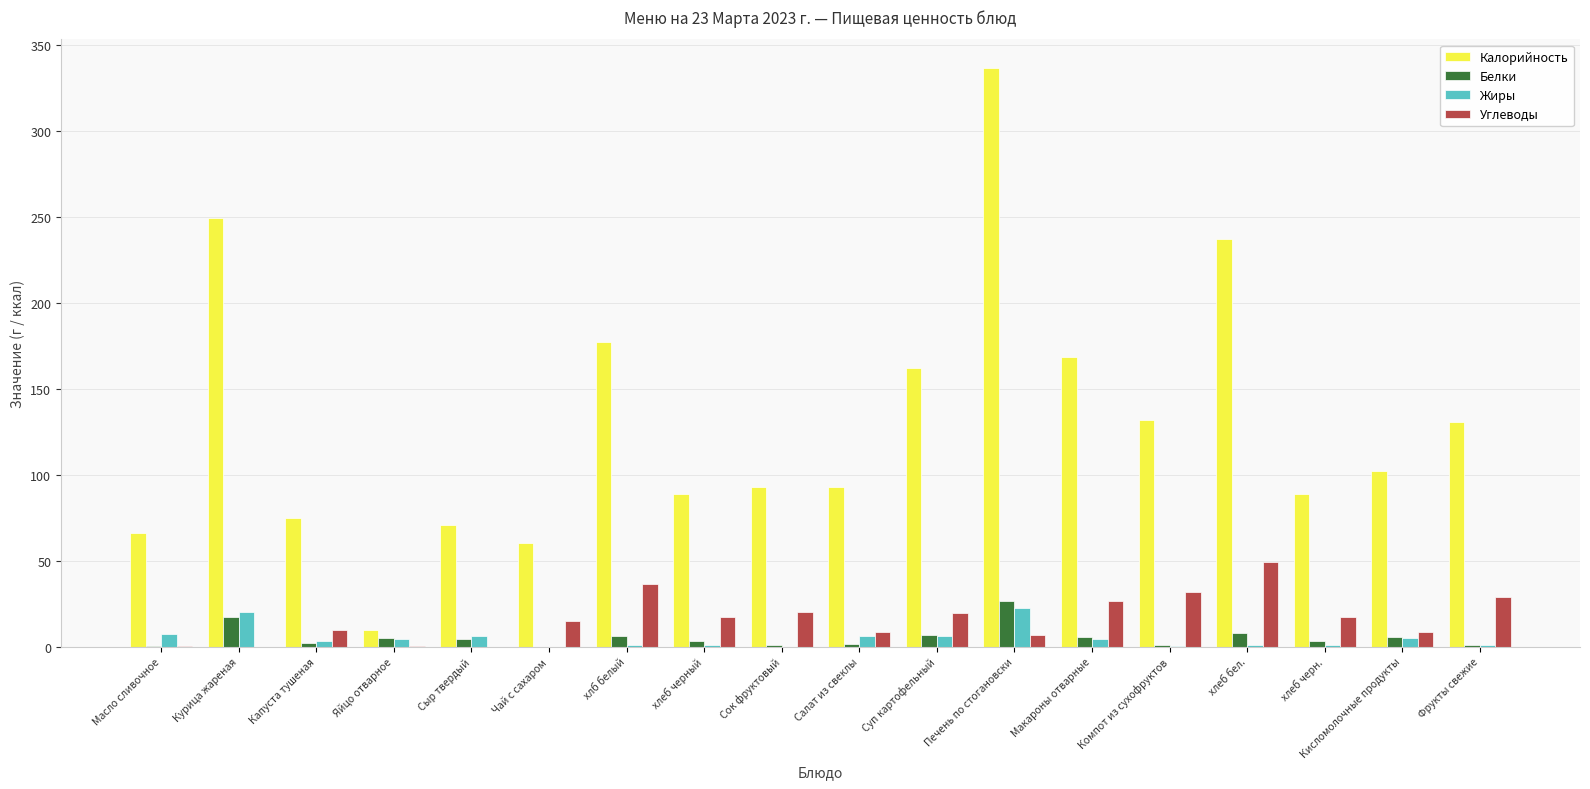

Which series has the largest total across all categories?

Калорийность